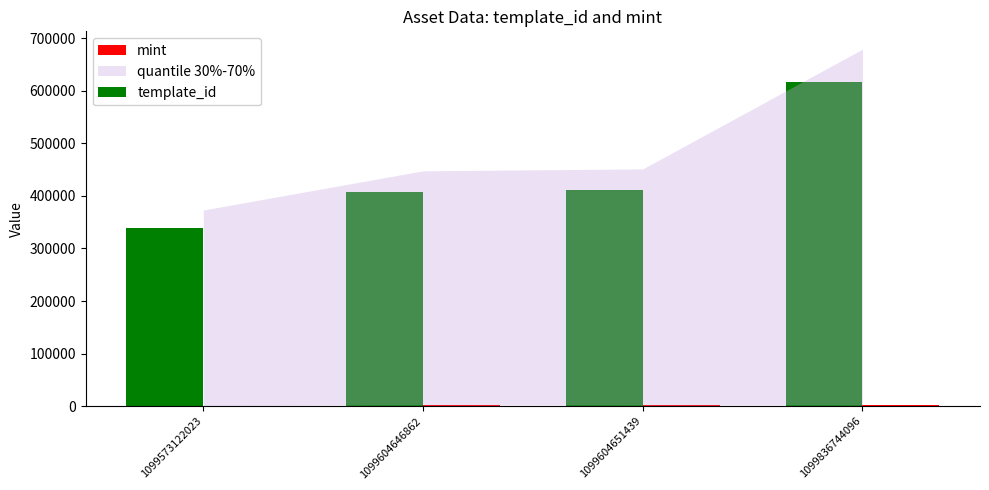

What is the highest value of the template_id series?

617504